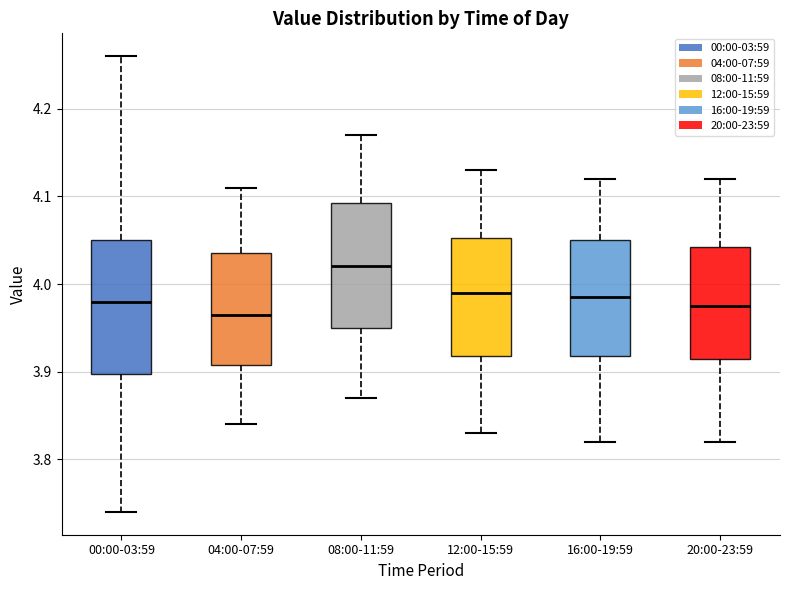

Comparing the boxes themselves (not the whiskers), which one is the tallest?

00:00-03:59